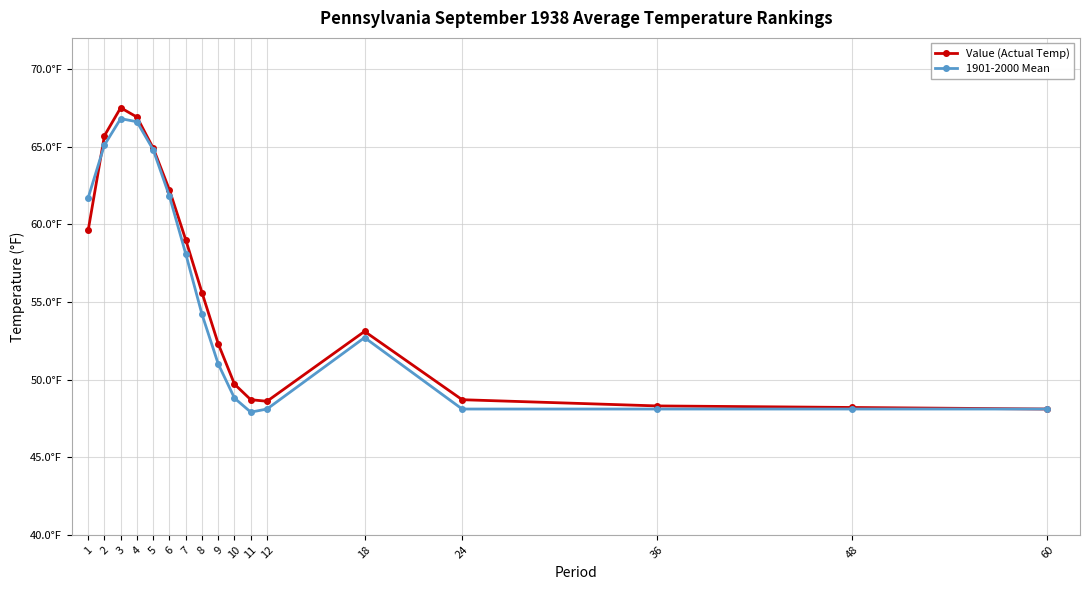

What value does the Value (Actual Temp) series have at 24?

48.7